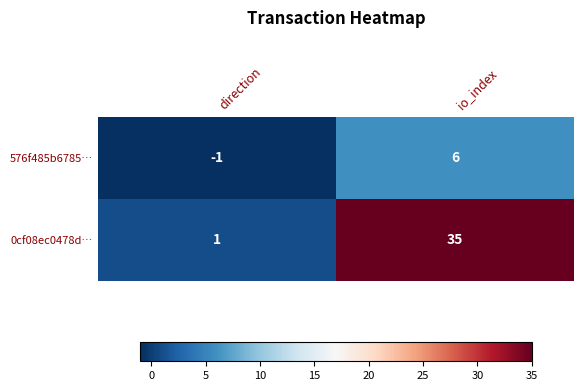

How many categories are shown in the chart?

2